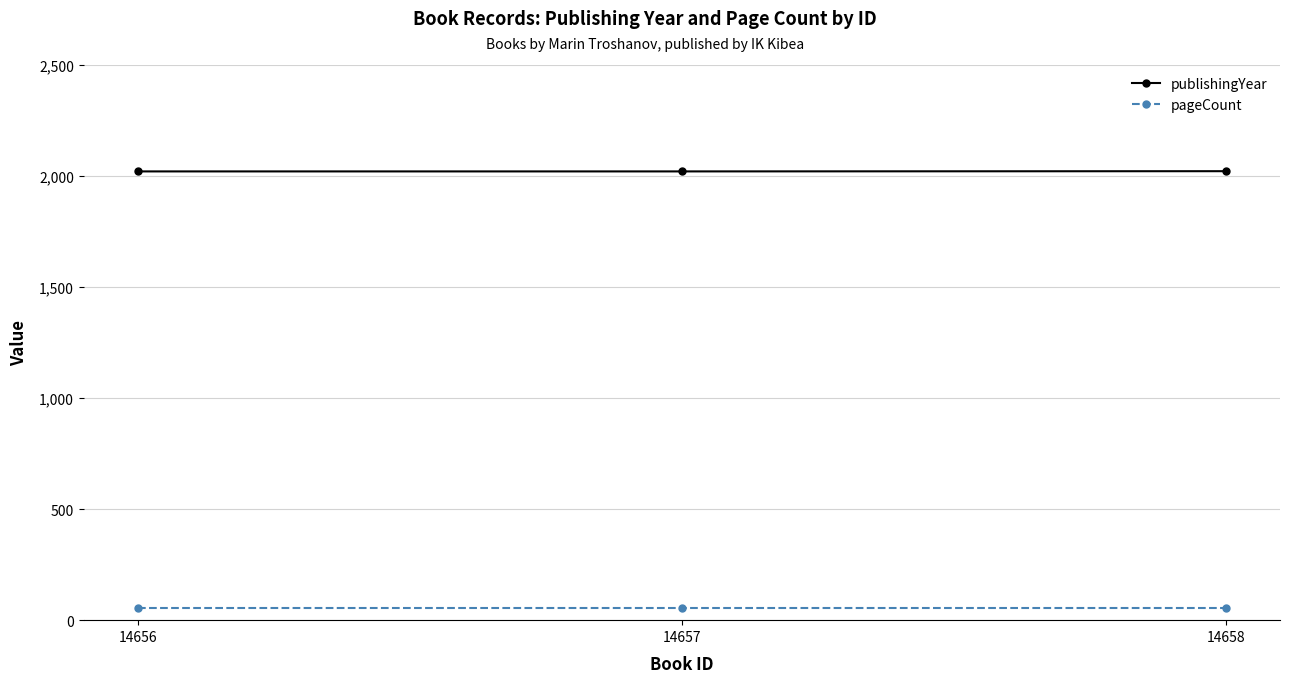

Does the chart display data point markers on the line(s)?

Yes